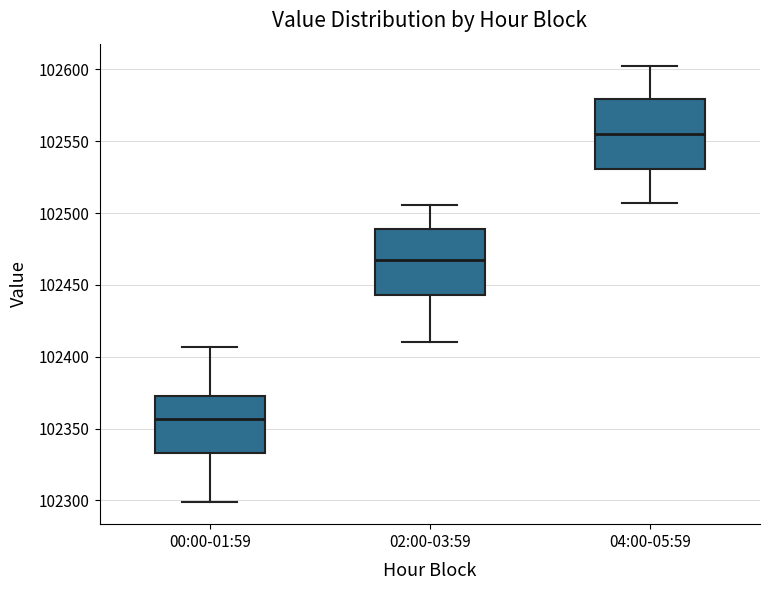

Reading left to right, transcribe this box plot: for each box, give where its median line is, the range the box spans, and where its two whiskers end, as read against the y-axis. The values are not printed on the chart, so give them approximately, as read against the axis.

00:00-01:59: median 102355, box 102335 to 102375, whiskers 102300 to 102405
02:00-03:59: median 102465, box 102445 to 102490, whiskers 102410 to 102505
04:00-05:59: median 102555, box 102530 to 102580, whiskers 102505 to 102605